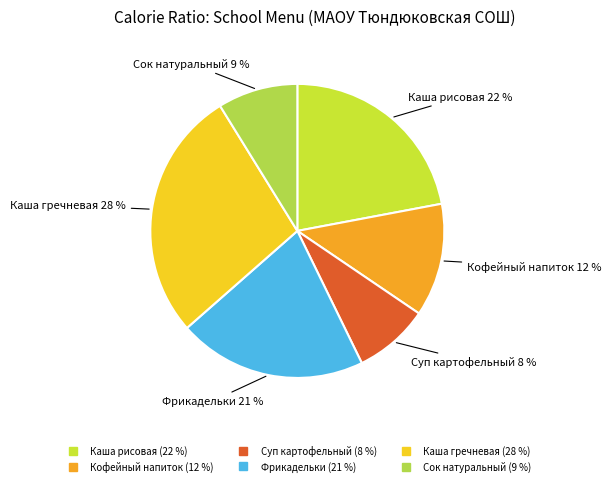

Is there a majority slice in this chart?

No